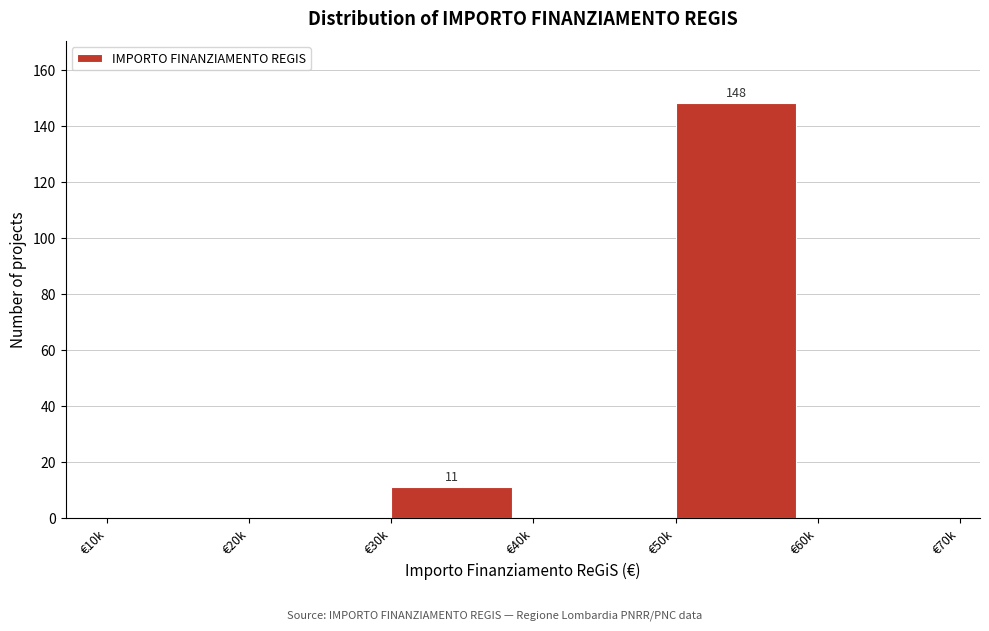

Reading right to left, transcribe all the data shown in this chart.

€60k=0	€50k=148	€40k=0	€30k=11	€20k=0	€10k=0